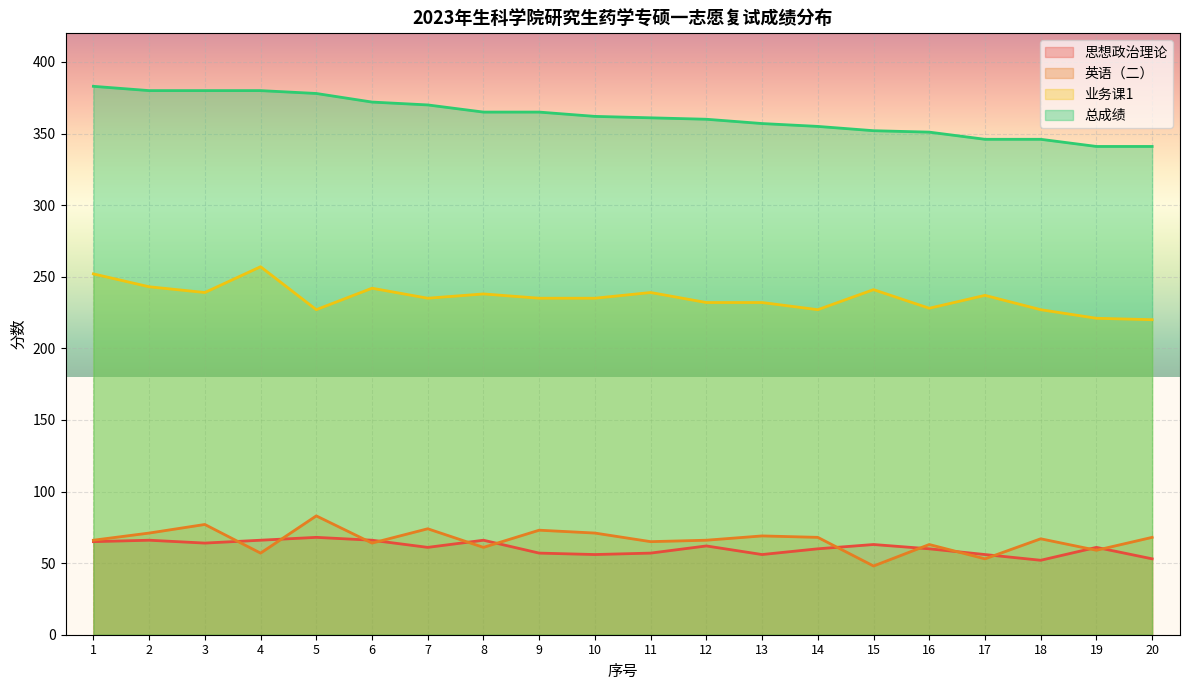

How many lines are shown in the chart?

4